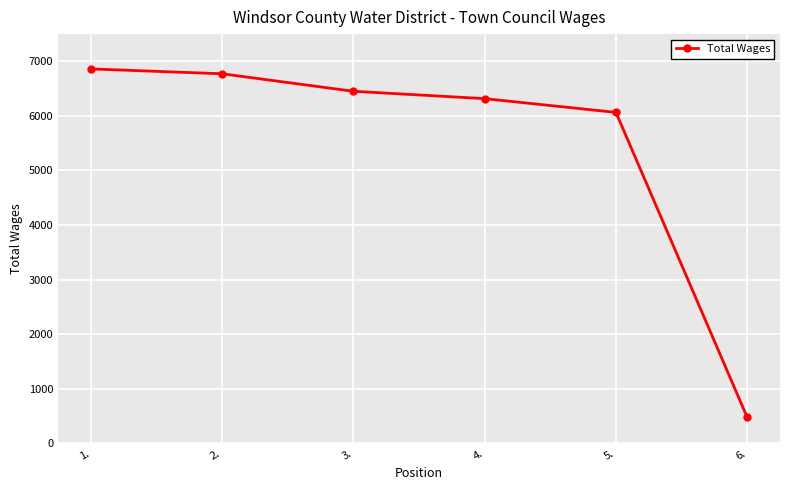

Between 1. and 2., which is larger?

1.